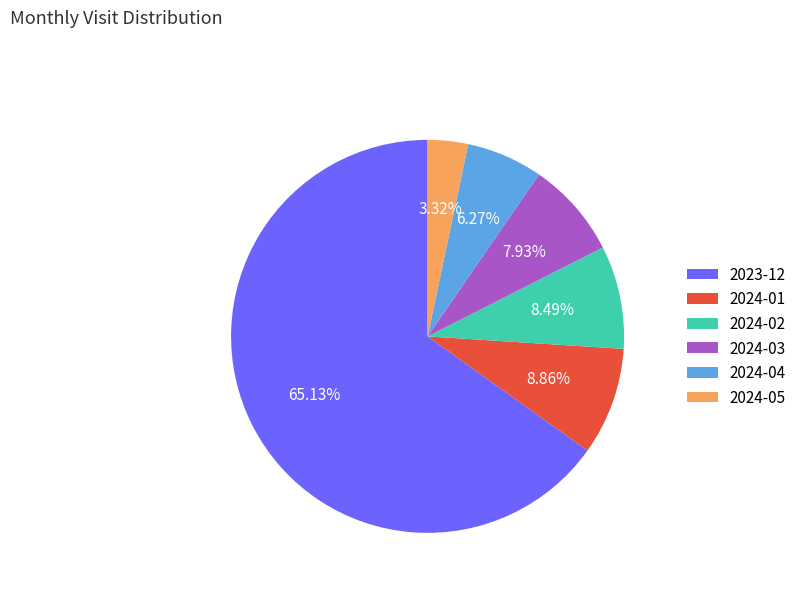

The 2024-01 slice represents 9% of the pie. True or false?

True